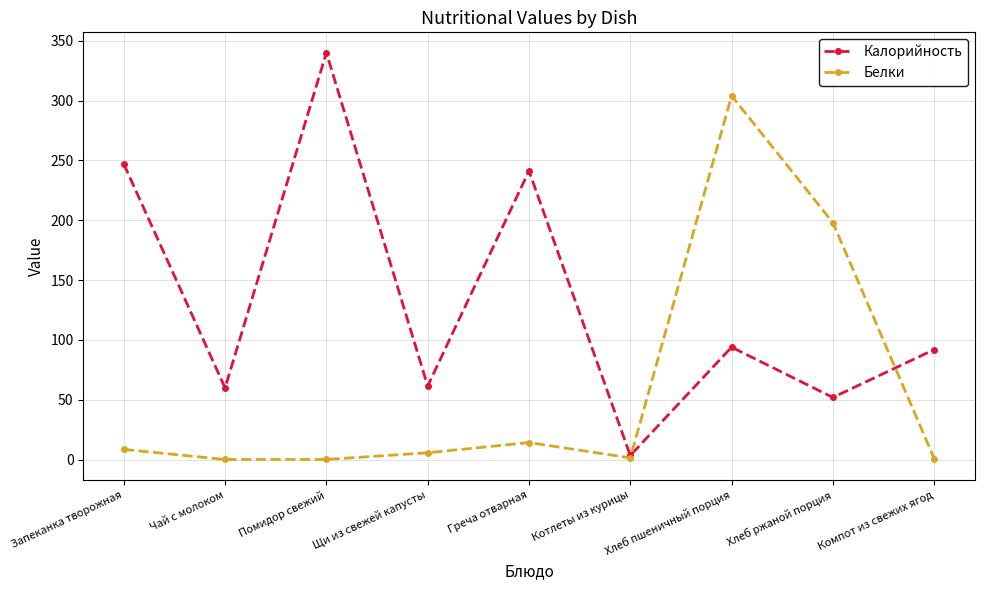

What is the average value of the Калорийность series?

132.4